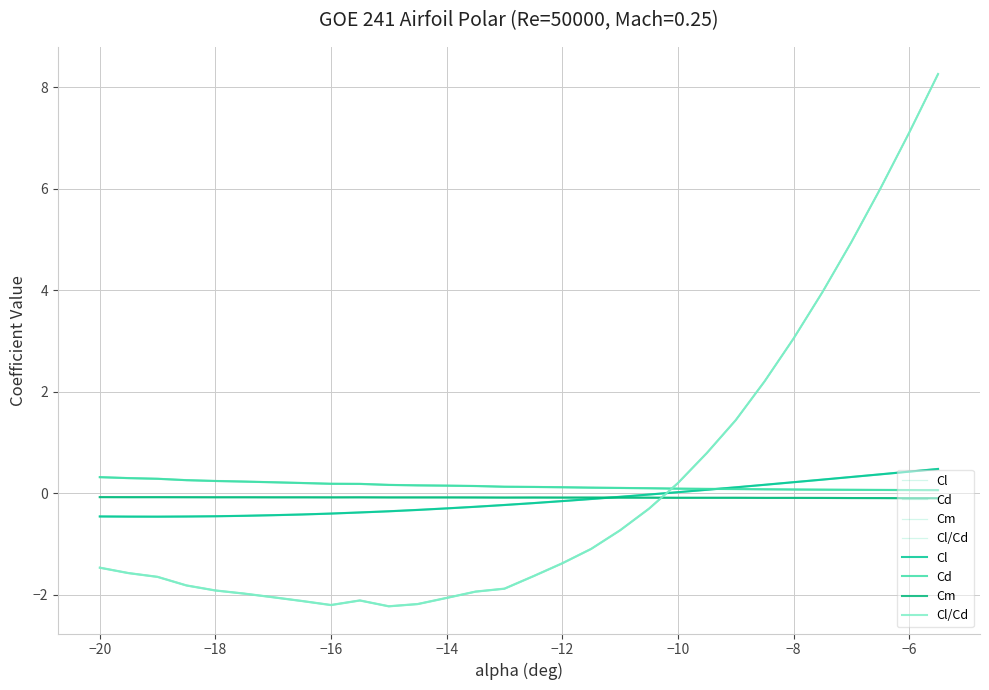

Is it true that Cl/Cd equals -2.2 at −12?

False